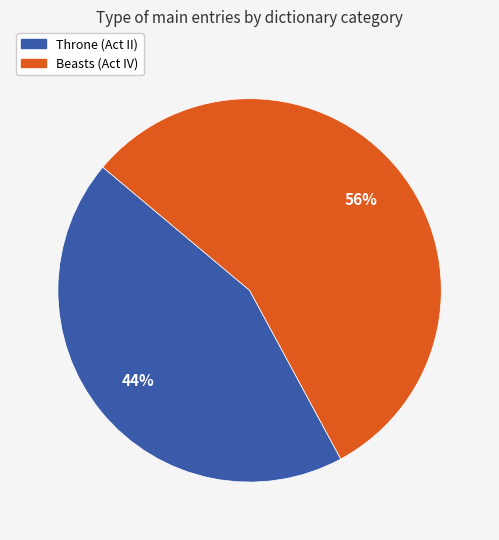

What is the smallest slice in the pie chart?

Throne (Act II)